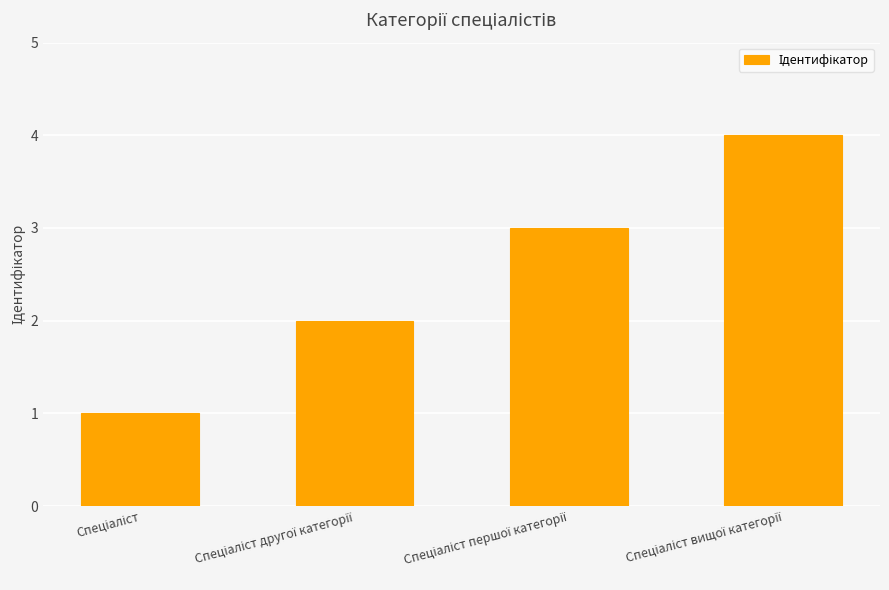

What is the difference between the maximum and minimum values?

3